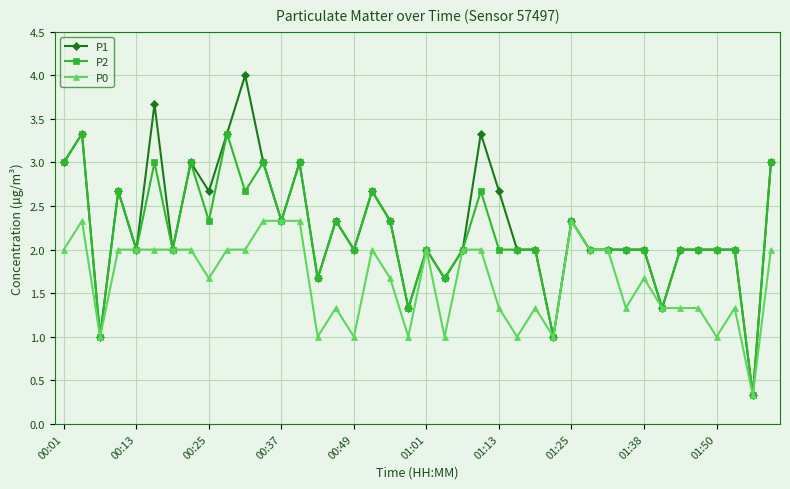

Count the number of categories in the chart.

40